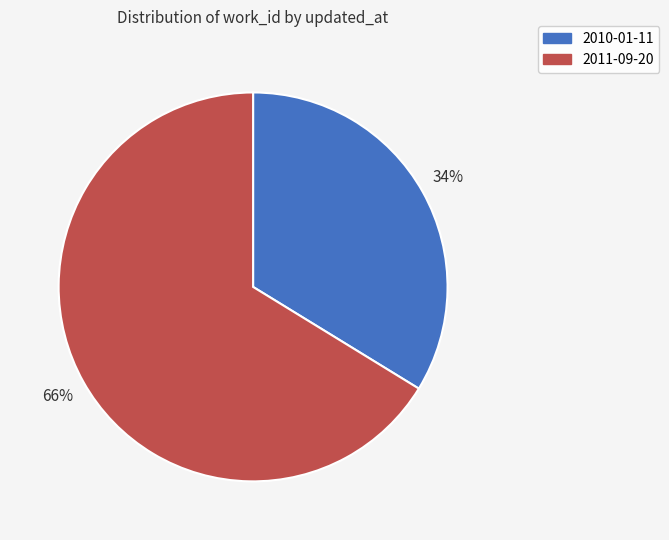

What is the ratio of the value at 2010-01-11 to the value at 2011-09-20?

0.5